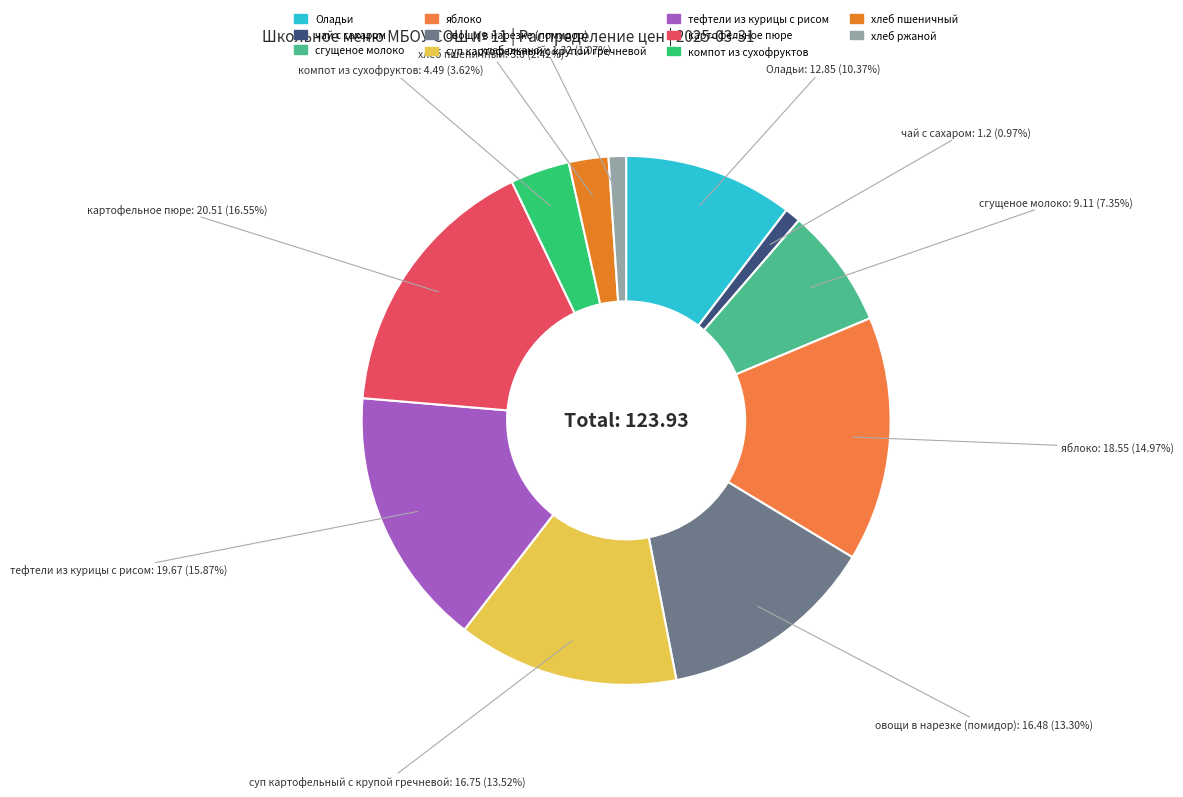

What is the largest slice in the pie chart?

картофельное пюре